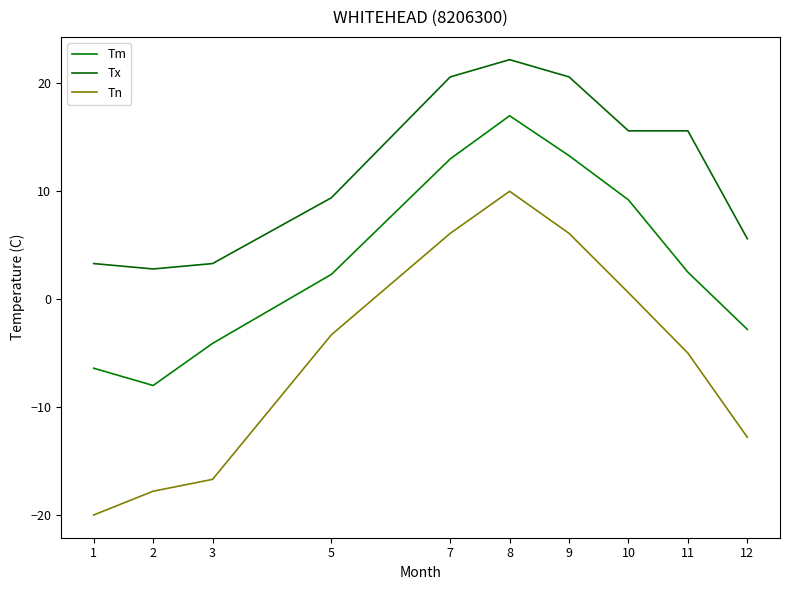

Count the number of data series in this chart.

3